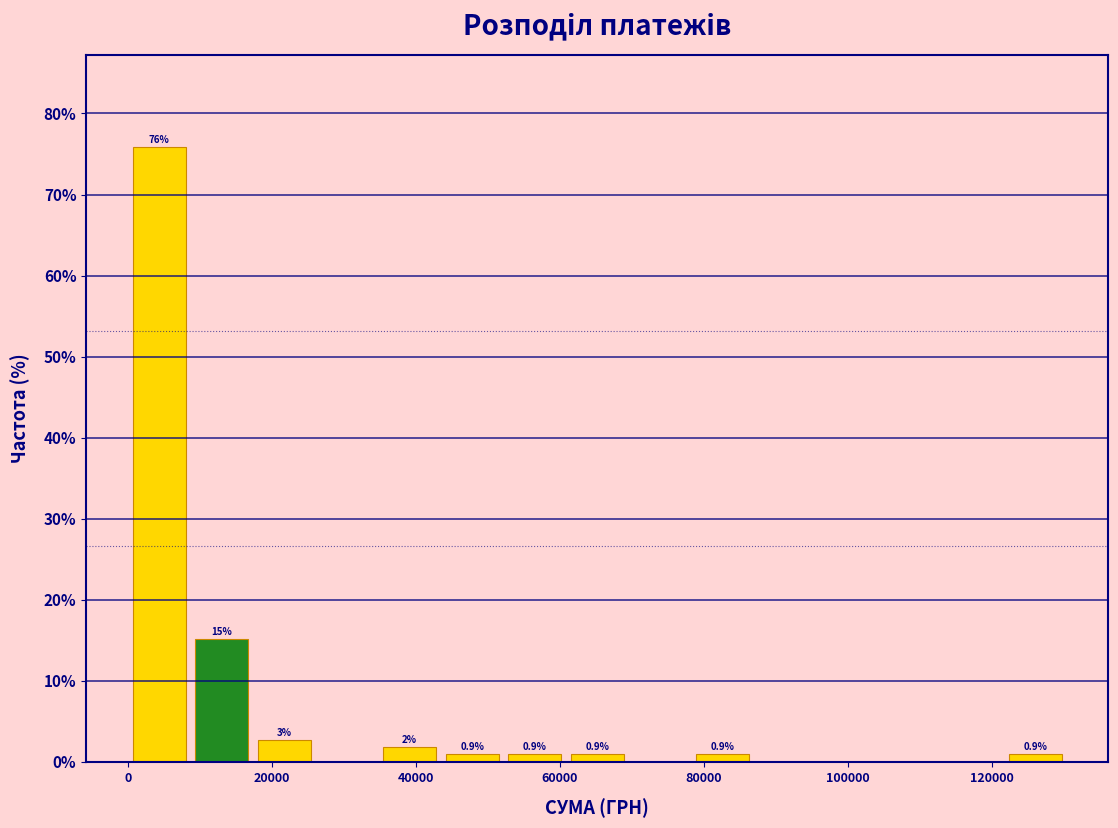

Over which range of the x-axis is the bar tallest?

0 to 8000